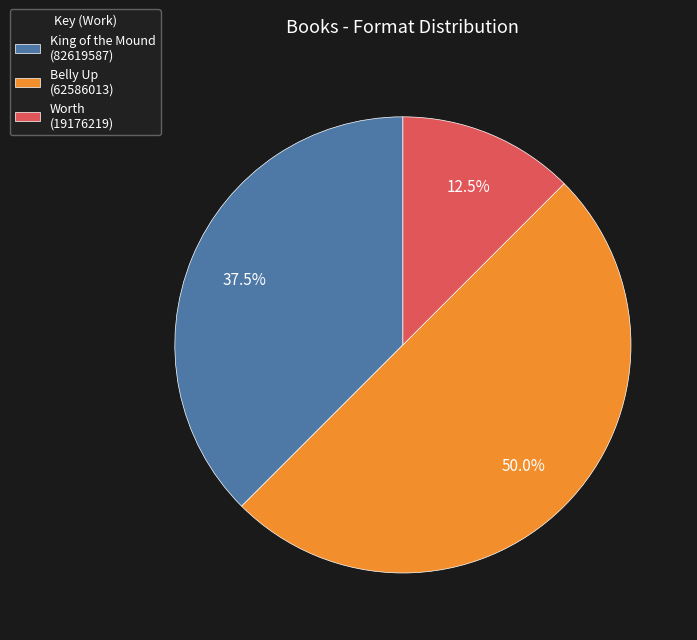

What is the smallest slice in the pie chart?

Worth (19176219)